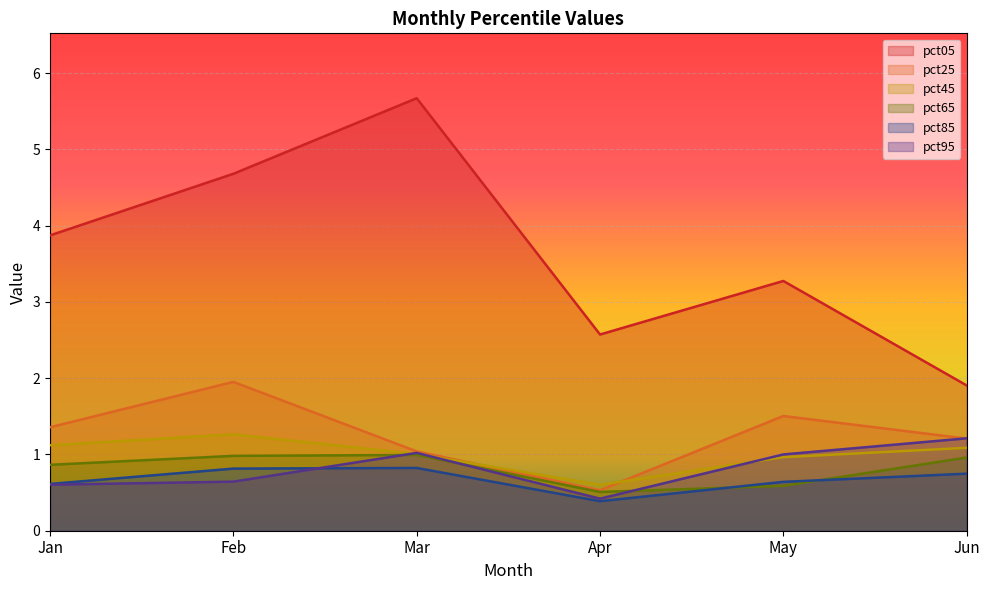

True or false: pct65 and pct25 intersect in this chart.

False